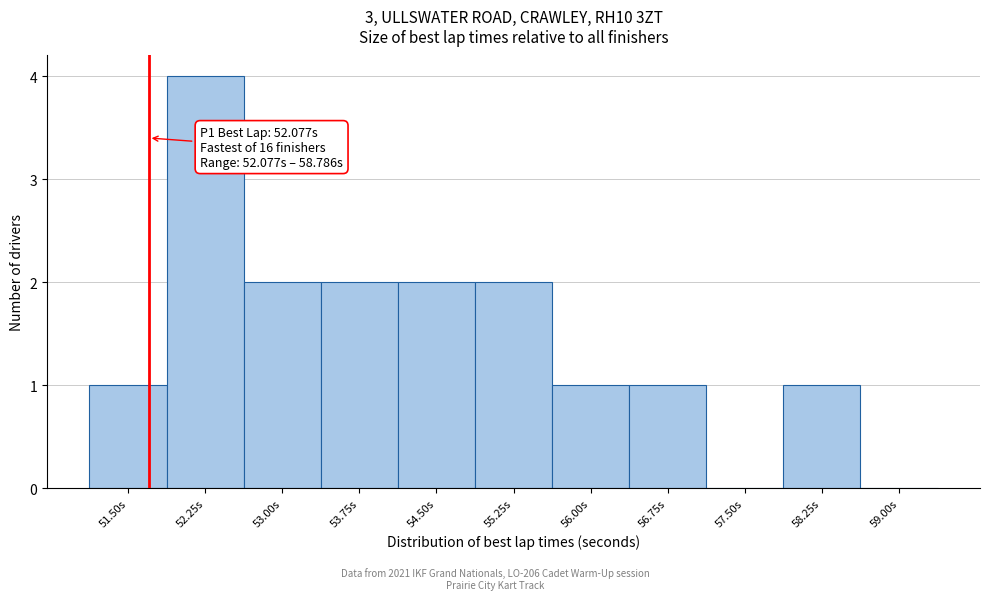

Reading left to right, list all the values displayed in this chart.

51.50s=1	52.25s=4	53.00s=2	53.75s=2	54.50s=2	55.25s=2	56.00s=1	56.75s=1	57.50s=0	58.25s=1	59.00s=0